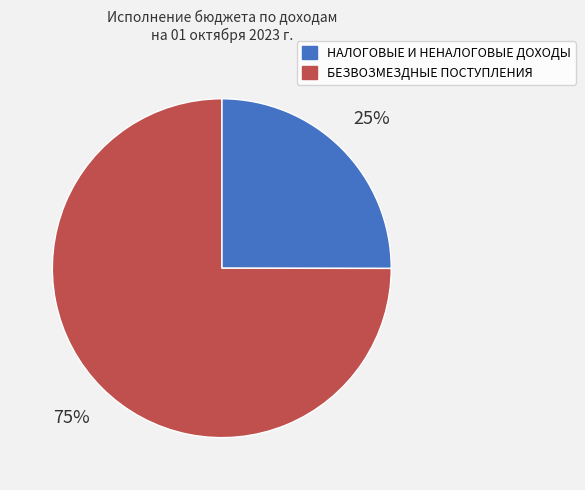

Between НАЛОГОВЫЕ И НЕНАЛОГОВЫЕ ДОХОДЫ and БЕЗВОЗМЕЗДНЫЕ ПОСТУПЛЕНИЯ, which is larger?

БЕЗВОЗМЕЗДНЫЕ ПОСТУПЛЕНИЯ